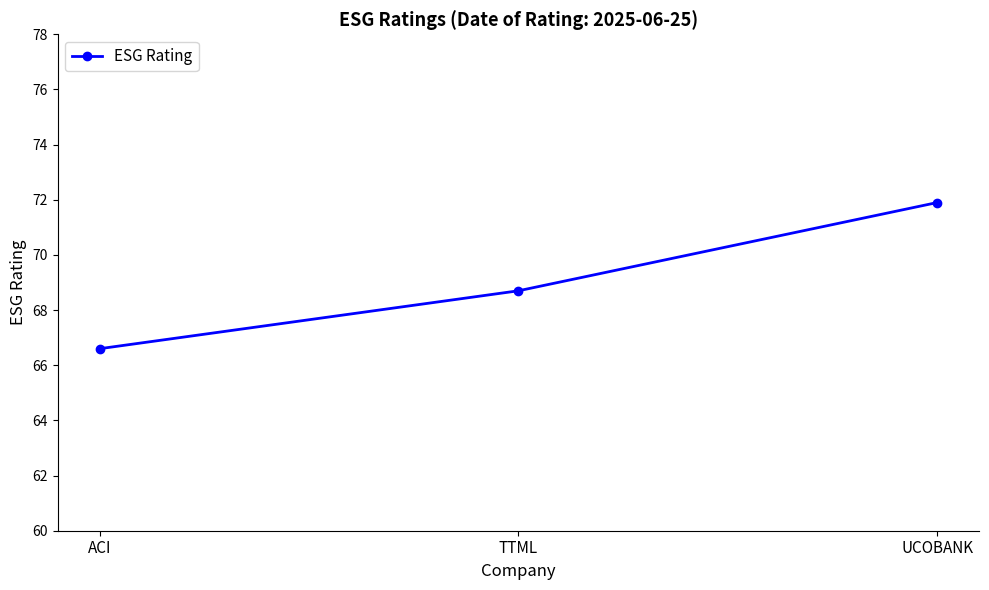

What is the difference between the maximum and second lowest values?

3.2